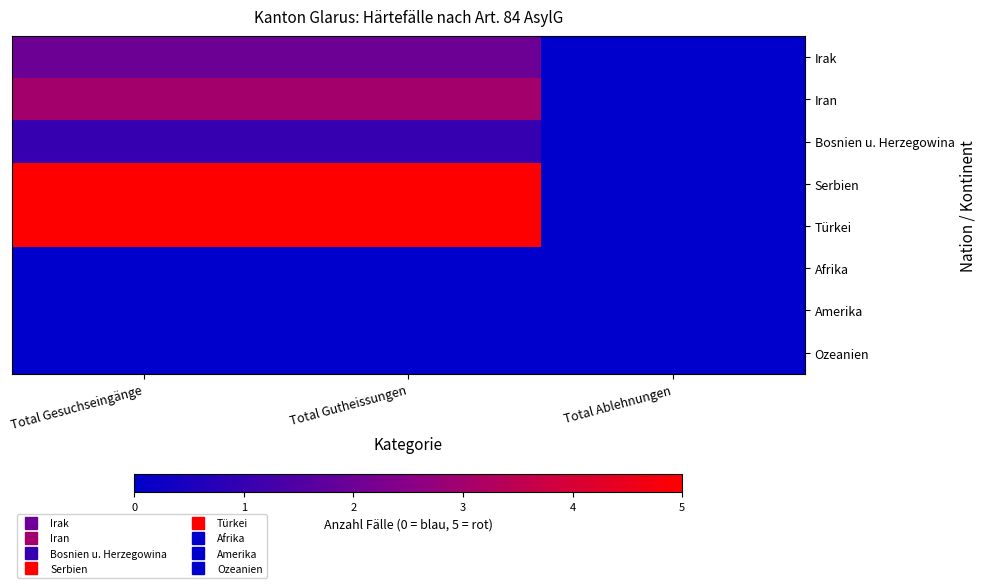

What is the total value across all series at Total Gutheissungen?

16